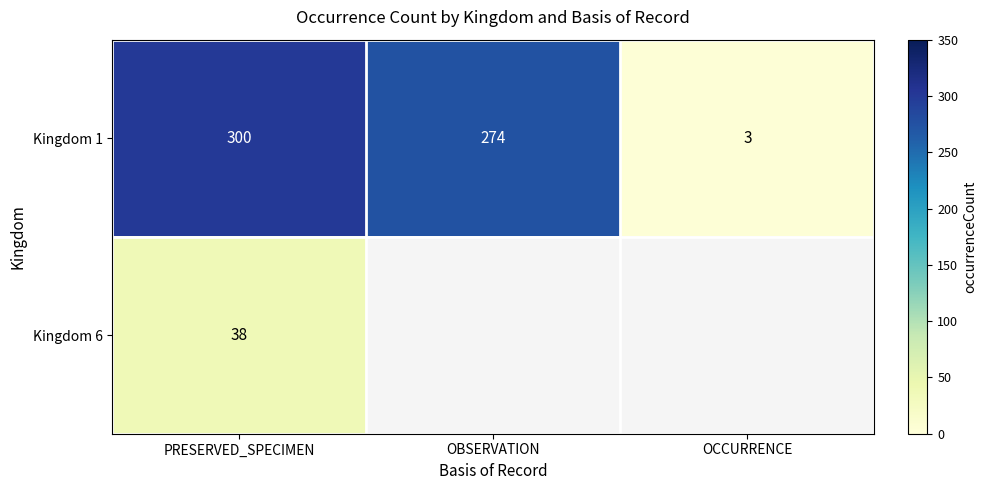

What is the lowest value of the Kingdom 1 series?

3